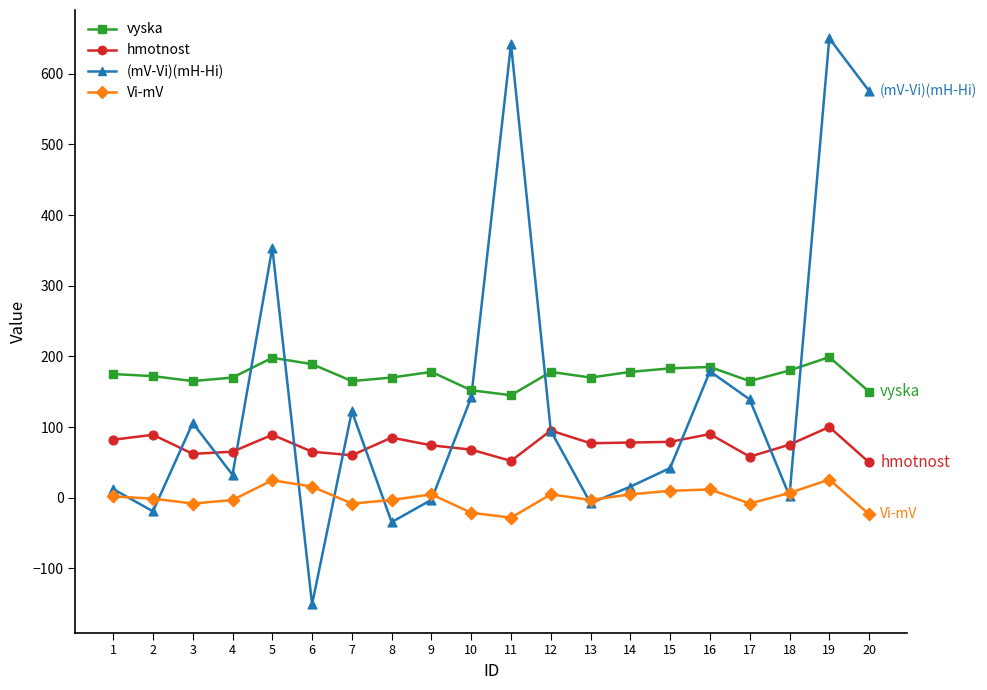

Which series has the largest Y range (max minus min)?

(mV-Vi)(mH-Hi)